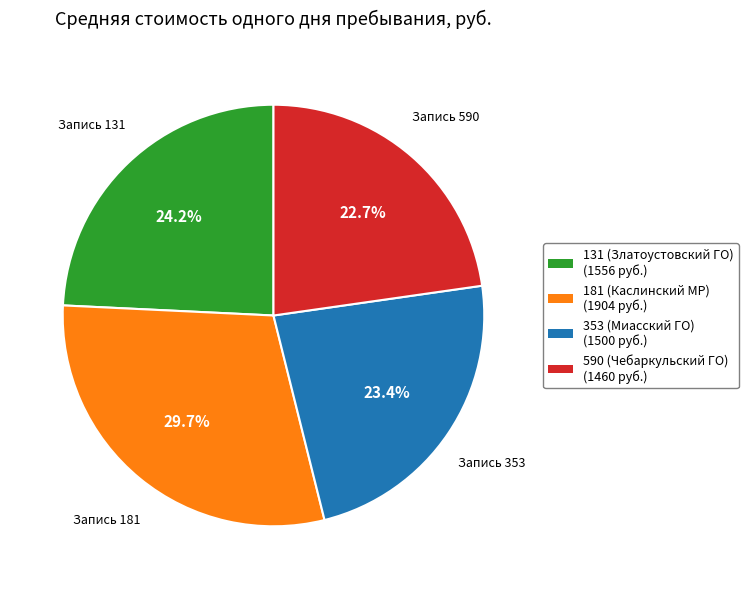

The 131 (Златоустовский ГО) slice represents 14% of the pie. True or false?

False